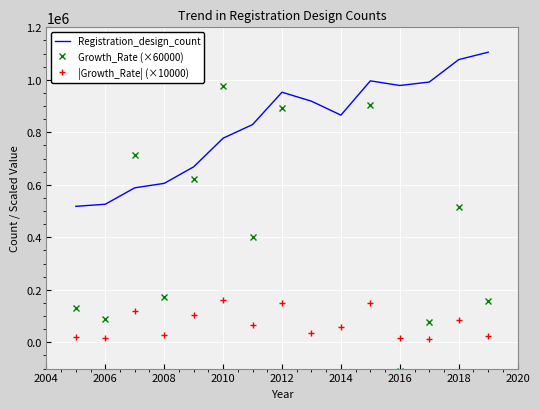

Count the number of categories in the chart.

15